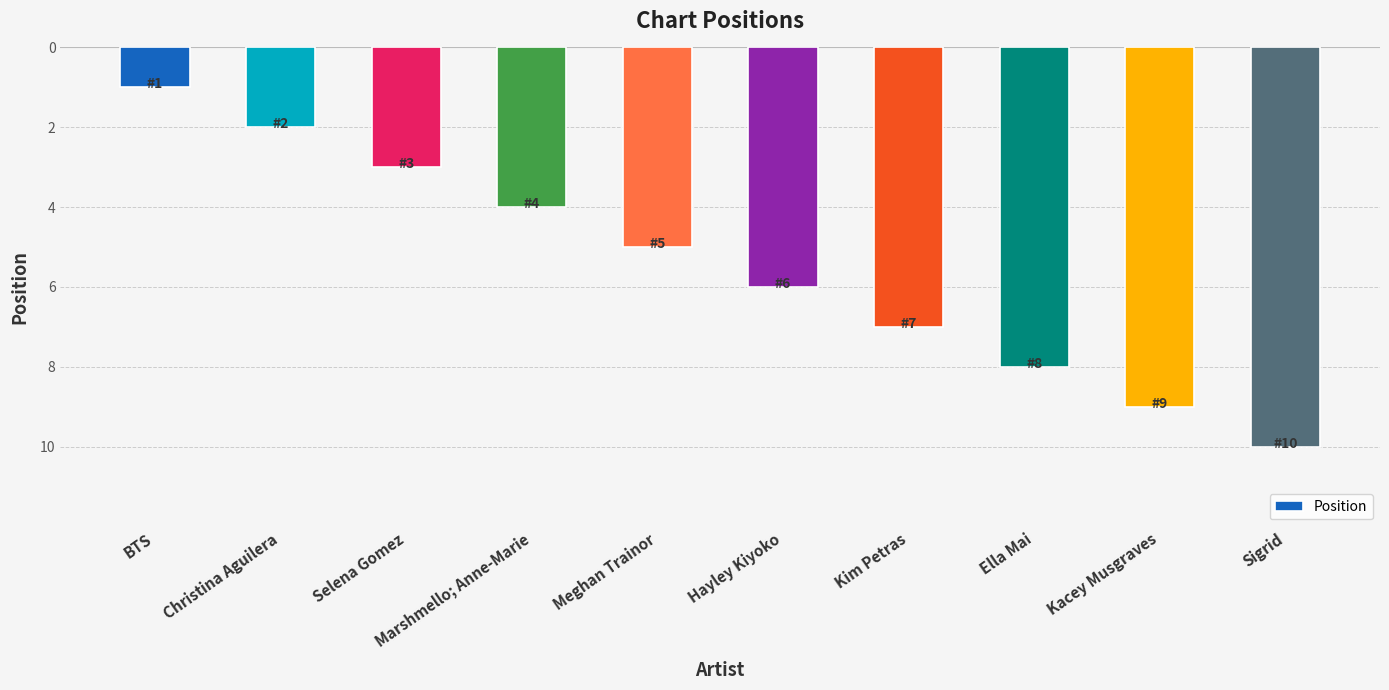

What position from the right is Kim Petras?

4